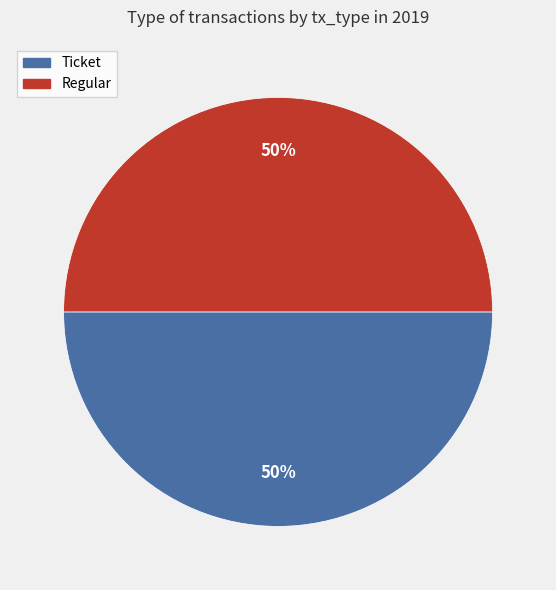

How many slices are in this pie chart?

2